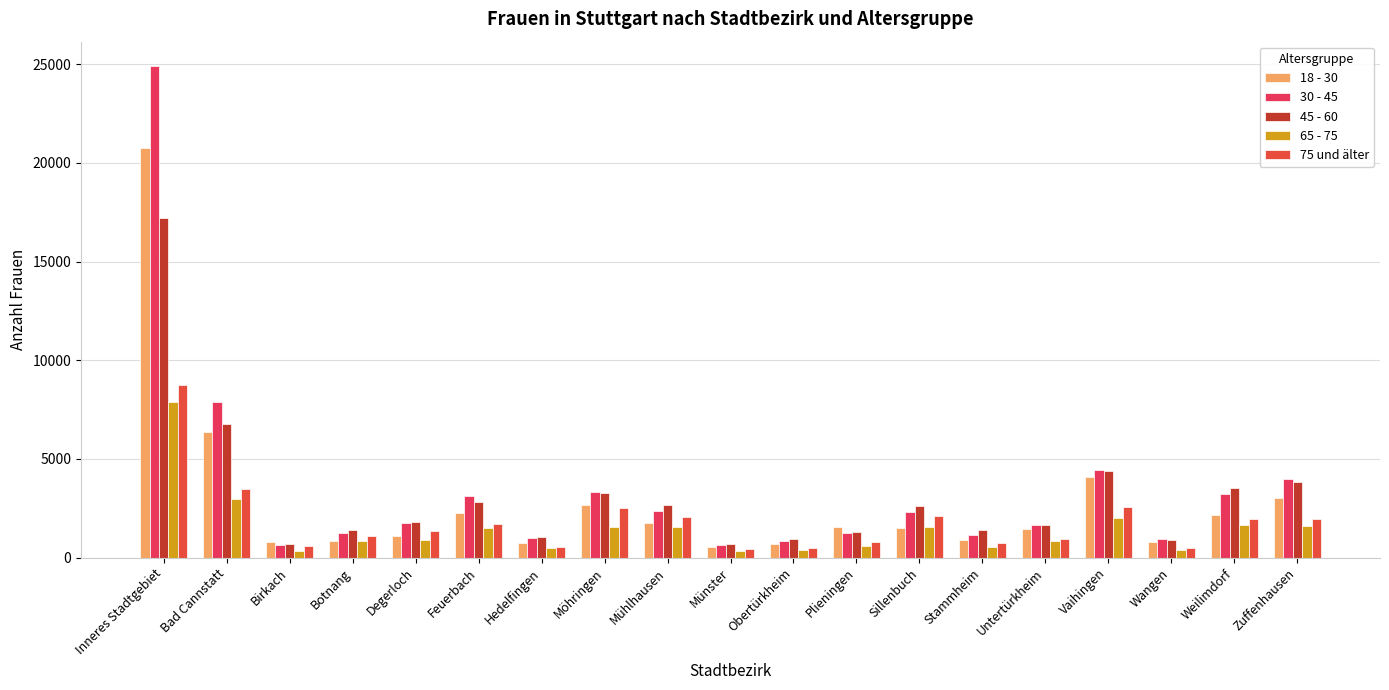

Reading left to right, extract all data points from this chart.

18 - 30: 20753	6376	781	845	1076	2287	750	2690	1777	546	697	1555	1490	874	1445	4062	817	2163	3012
30 - 45: 24893	7883	617	1226	1745	3131	1011	3317	2380	630	827	1247	2304	1168	1678	4436	958	3203	4004
45 - 60: 17215	6765	688	1380	1819	2816	1021	3269	2689	676	943	1282	2607	1387	1645	4390	871	3547	3823
65 - 75: 7894	2983	330	862	914	1507	504	1552	1546	326	369	613	1568	524	836	1987	396	1639	1595
75 und älter: 8753	3458	579	1073	1365	1727	534	2520	2078	461	492	806	2127	731	957	2587	492	1935	1940